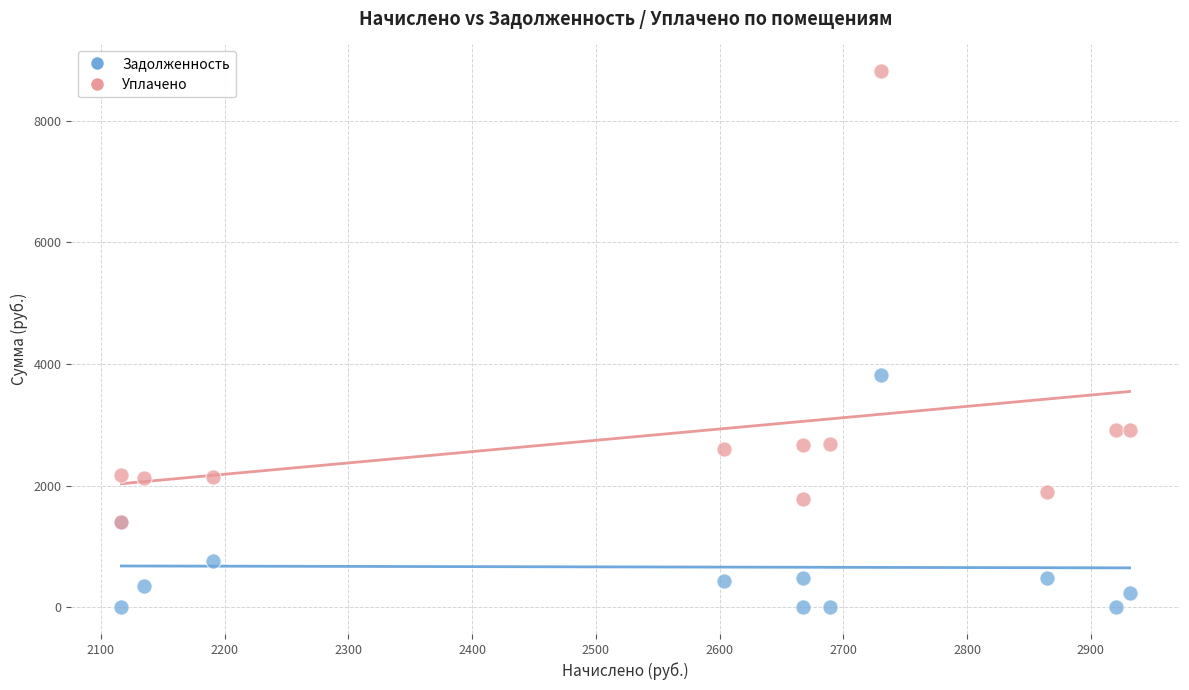

In the Уплачено series, what Y value is closest to 5103?

2920.2